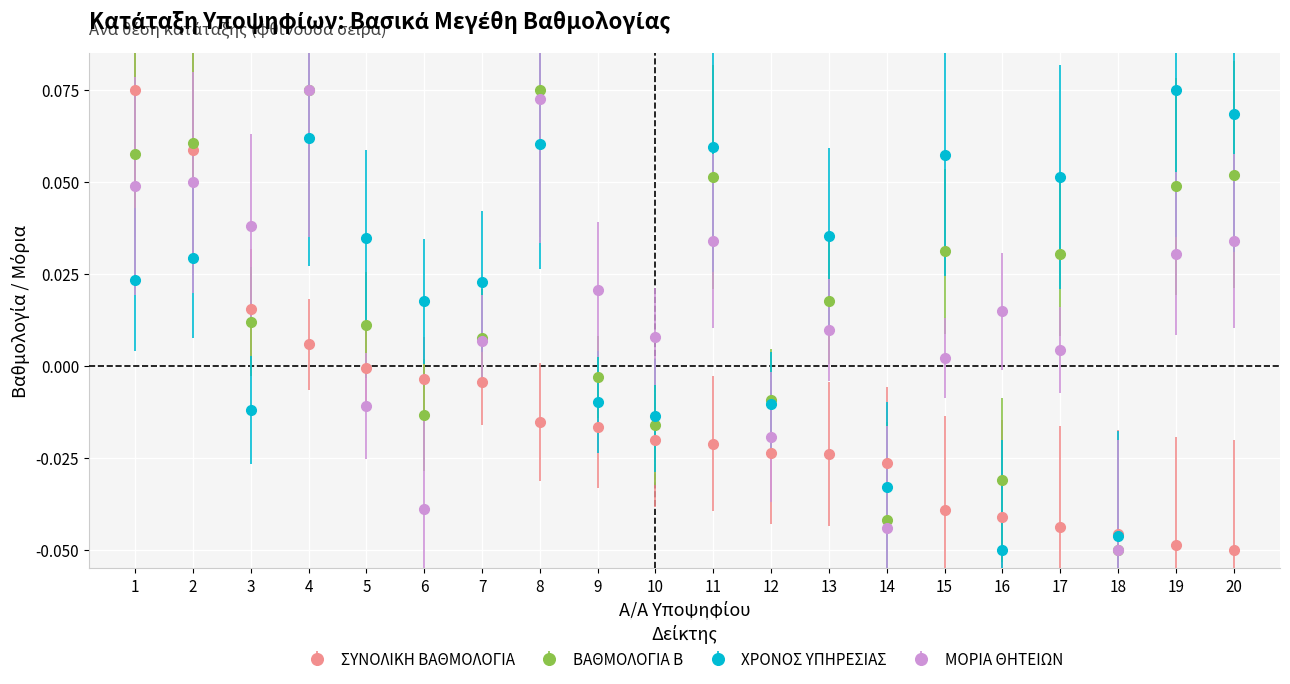

Where do ΧΡΟΝΟΣ ΥΠΗΡΕΣΙΑΣ and ΜΟΡΙΑ ΘΗΤΕΙΩΝ first cross each other?

4 and 5